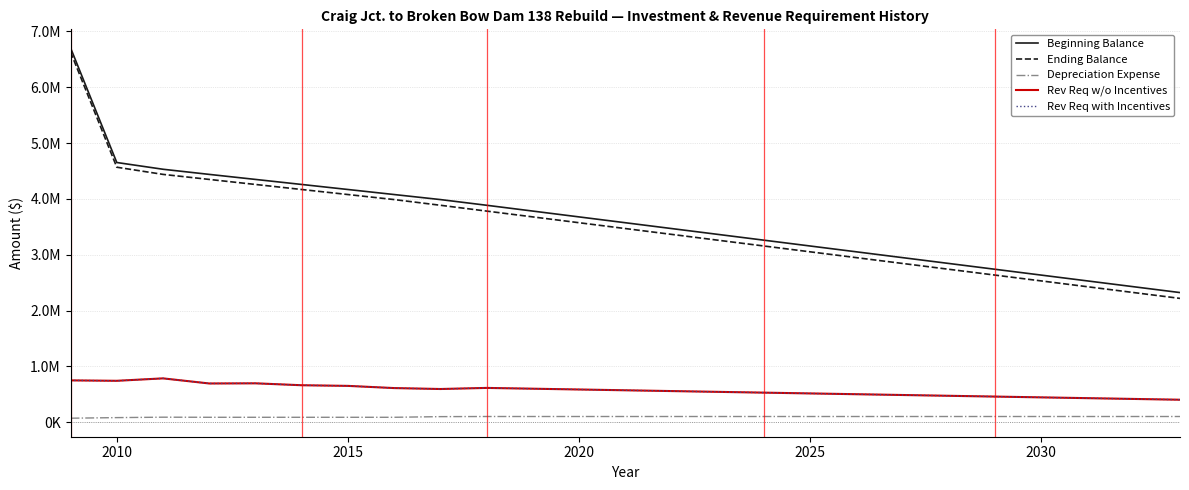

True or false: Depreciation Expense and Rev Req with Incentives intersect in this chart.

False